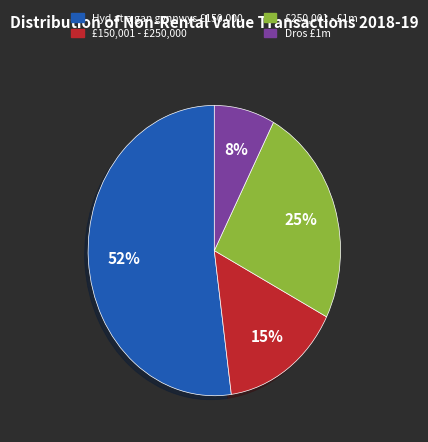

Which has a higher value, £150,001 - £250,000 or £250,001 - £1m?

£250,001 - £1m